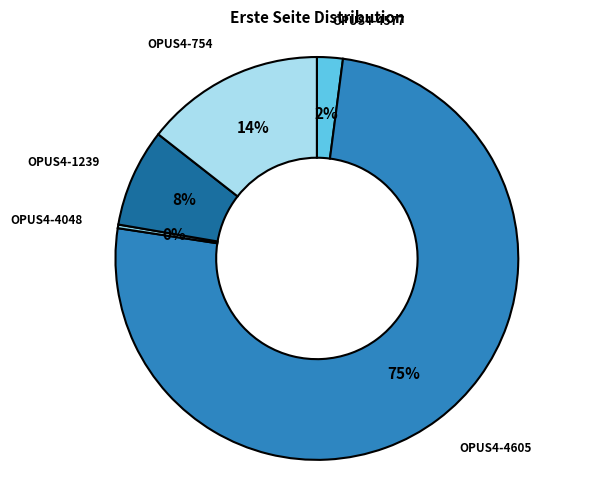

How many segments does this pie chart have?

5